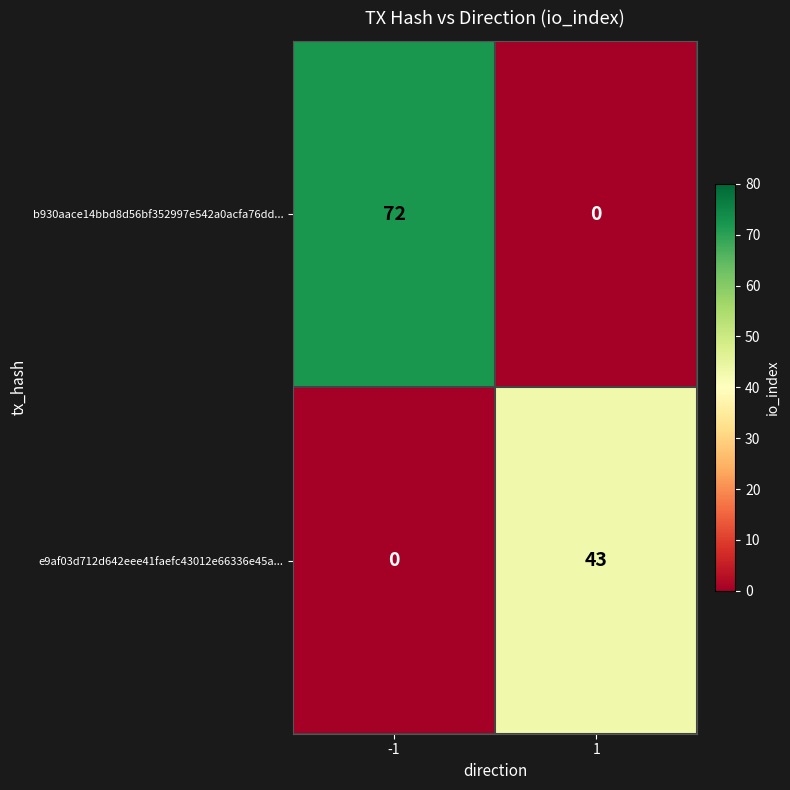

What is the difference between the maximum and minimum values in the b930aace14bbd8d56bf352997e542a0acfa76dd... series?

72